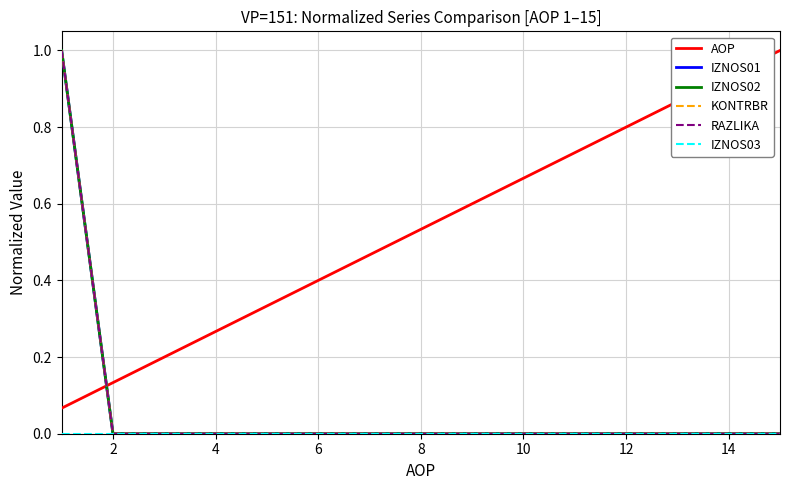

At how many categories does at least one series exceed 0?

15